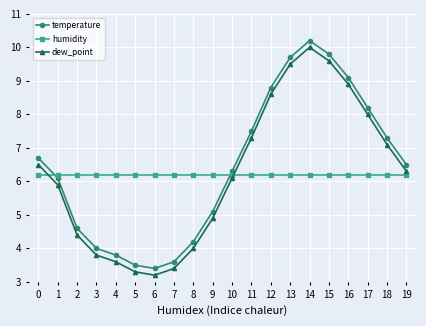

Where is the first local maximum for dew_point?

14